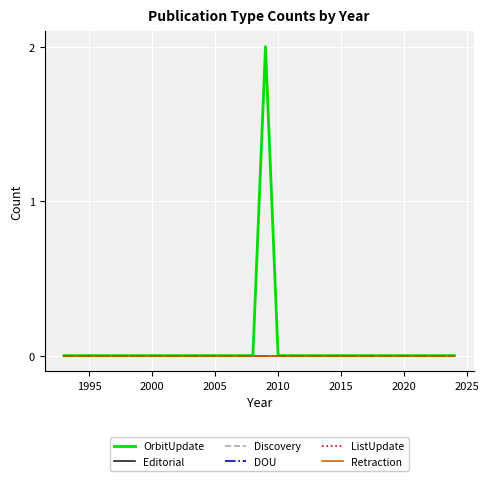

Does the chart have visible grid lines?

Yes